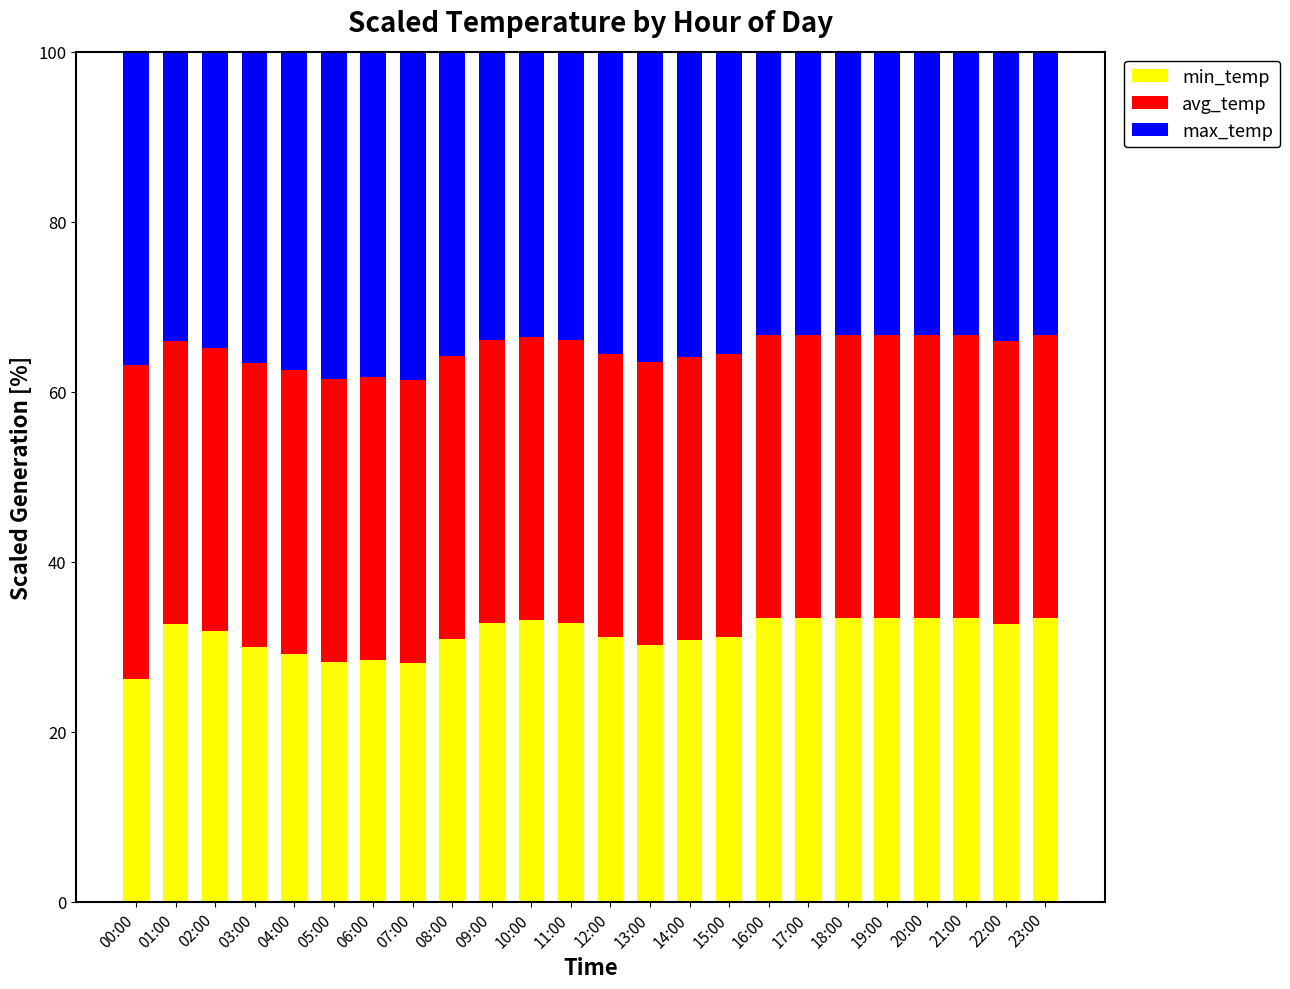

Read the min_temp value at 18:00.

33.3